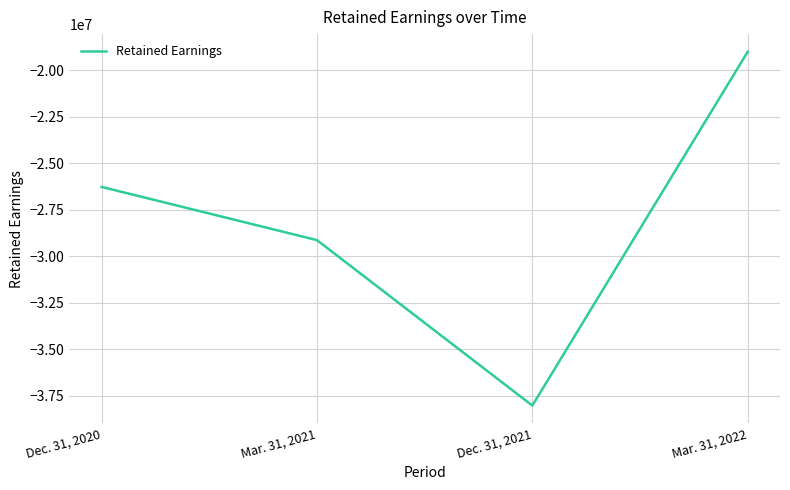

The value at Dec. 31, 2021 is -20415557. True or false?

False